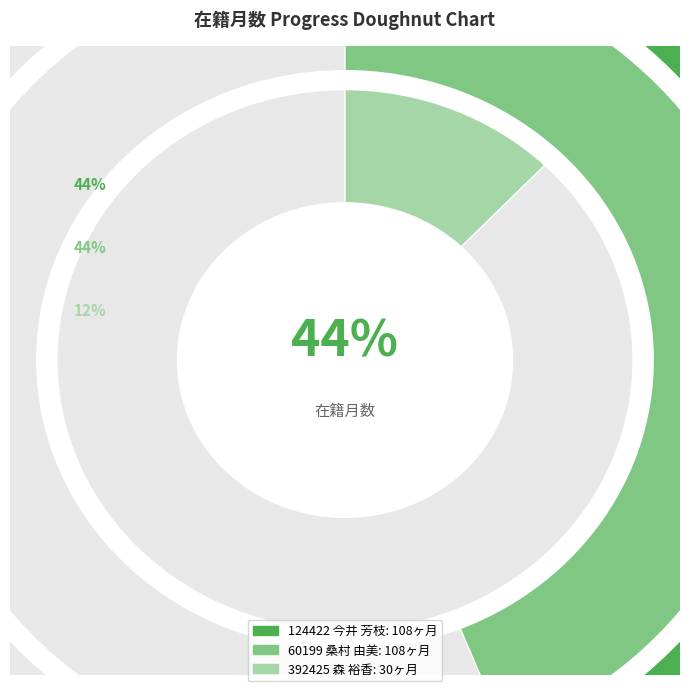

To the nearest percent, what portion does 60199 桑村 由美 represent?

44%